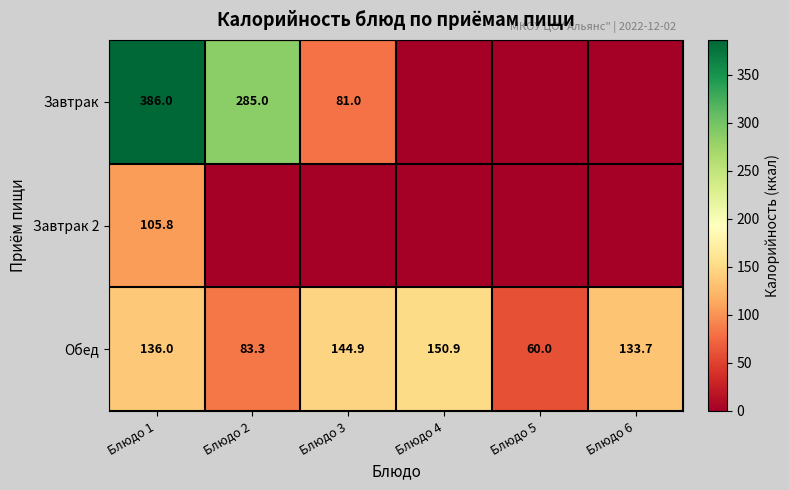

Rank the categories by Обед value from highest to lowest.

Блюдо 4, Блюдо 3, Блюдо 1, Блюдо 6, Блюдо 2, Блюдо 5